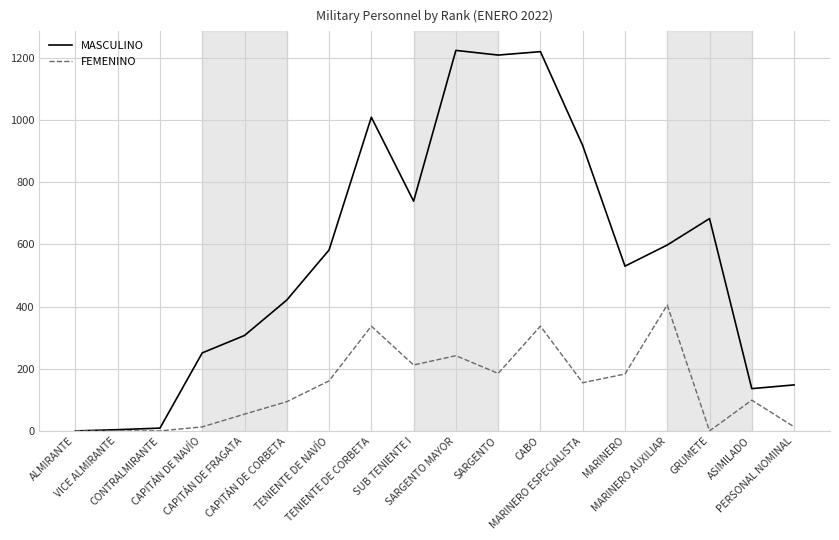

Which series has the largest total across all categories?

MASCULINO